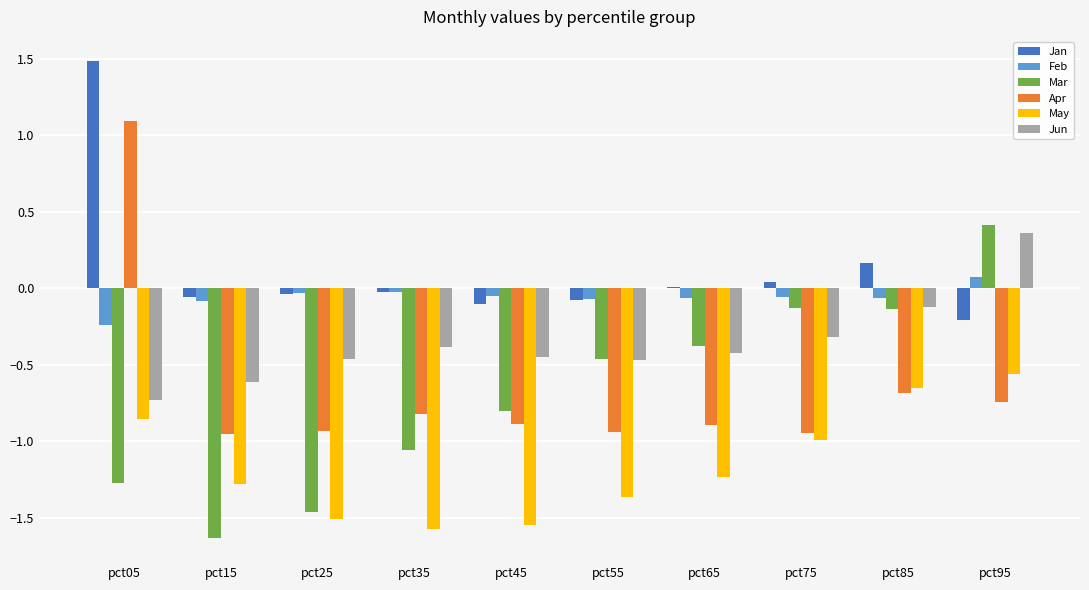

Which series changed the most between pct05 and pct35?

Apr